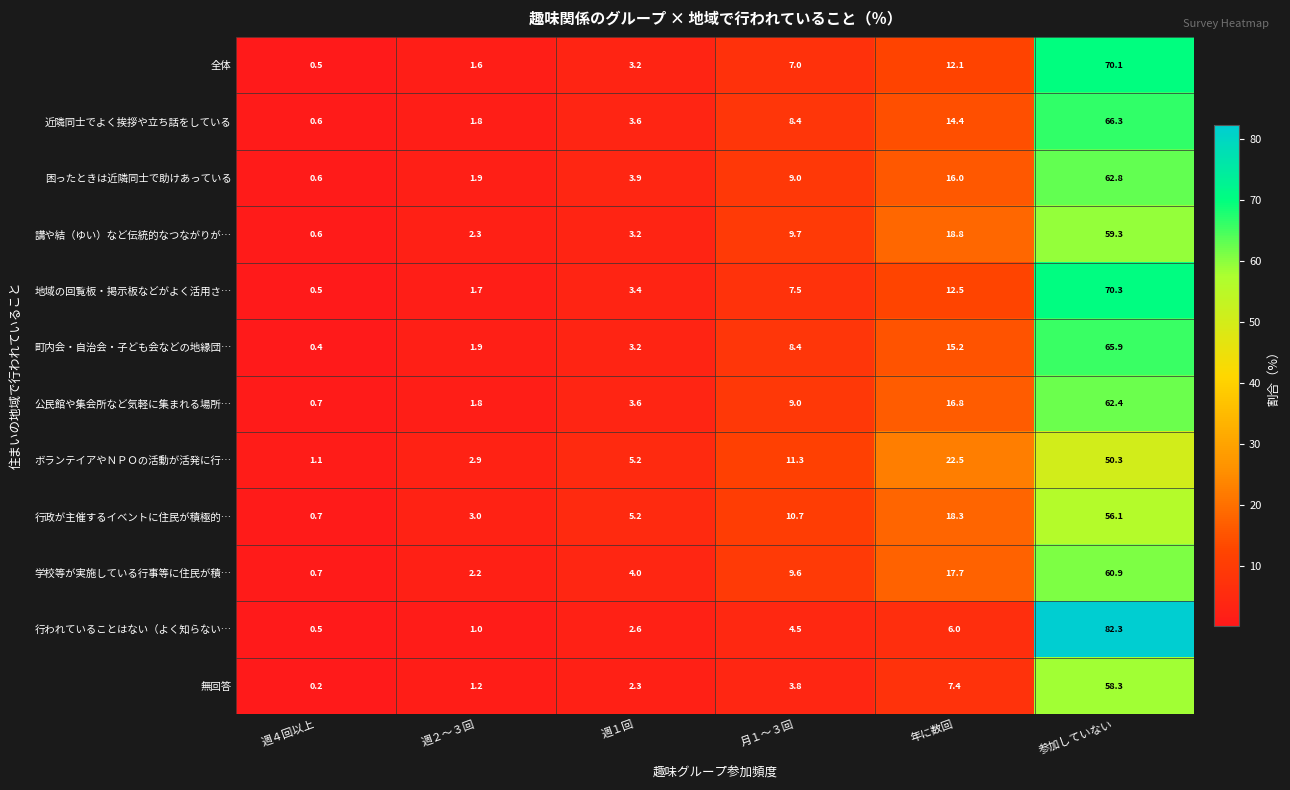

Read the 無回答 value at 週１回.

2.3